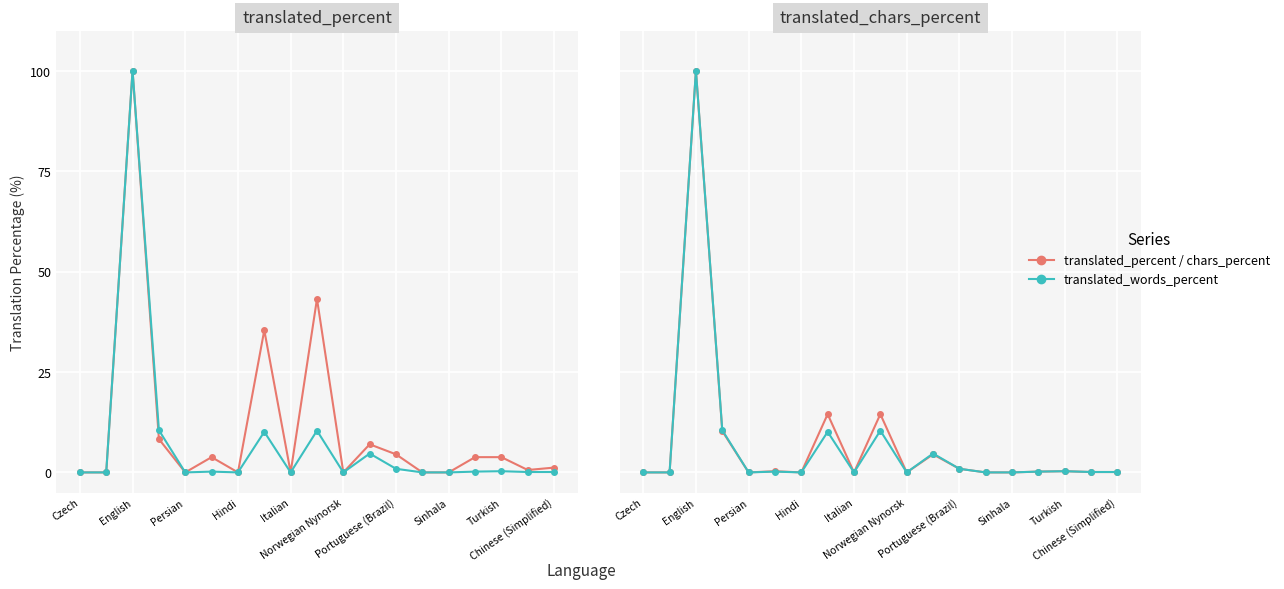

Reading left to right, list all the values displayed in this chart.

translated_percent: 0.0	0.0	100.0	8.3	0.0	3.8	0.0	35.4	0.0	43.2	0.0	7.0	4.5	0.0	0.0	3.8	3.8	0.6	1.2
translated_words_percent: 0.0	0.0	100.0	10.5	0.0	0.2	0.0	10.1	0.0	10.4	0.0	4.7	0.9	0.0	0.0	0.2	0.3	0.1	0.1
translated_chars_percent: 0.0	0.0	100.0	10.3	0.0	0.3	0.0	14.5	0.0	14.5	0.0	4.5	0.9	0.0	0.0	0.2	0.3	0.1	0.1